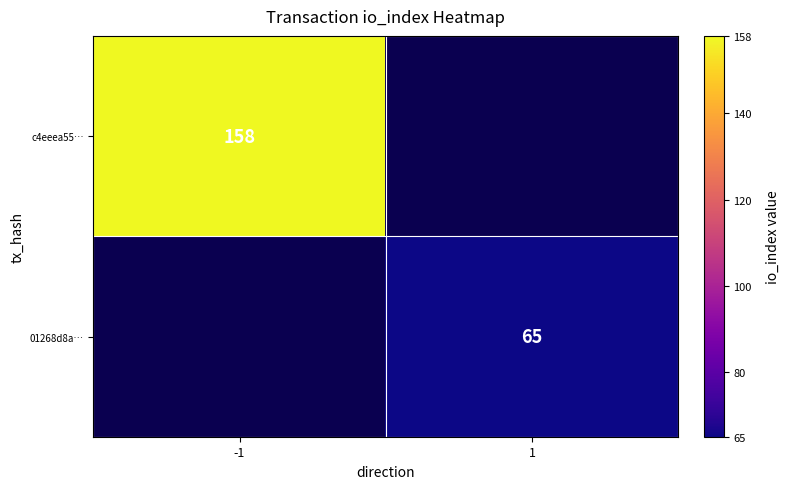

Is it true that 01268d8a… equals 65 at 1?

True